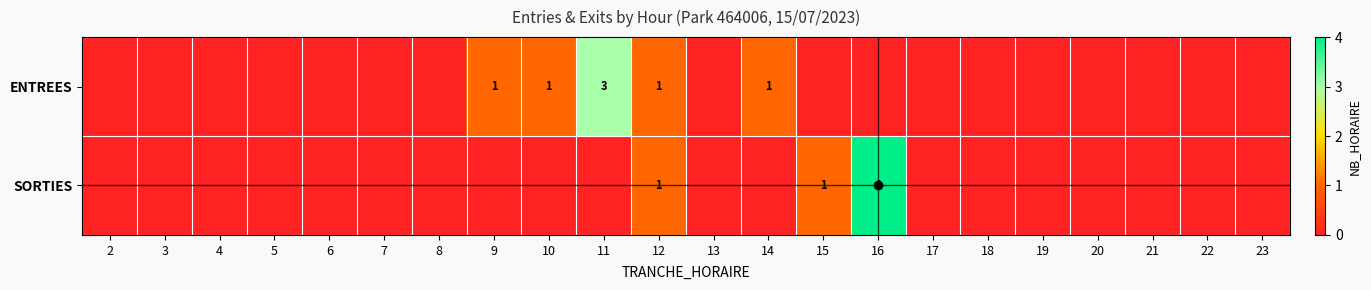

What is the maximum value shown in the chart?

4